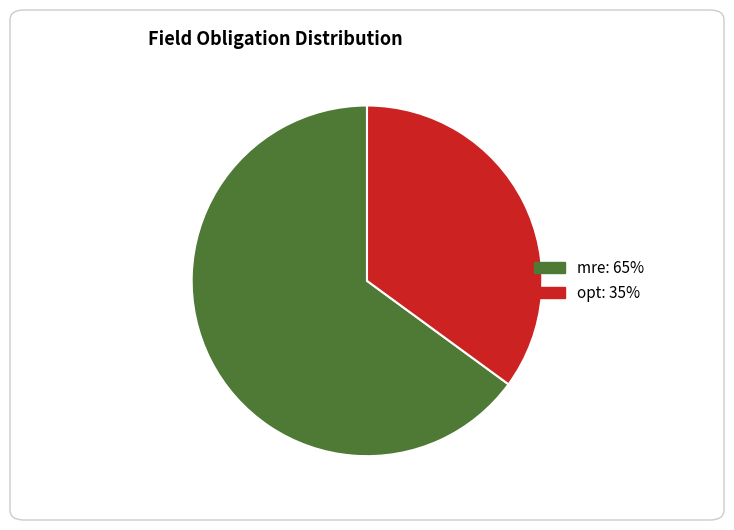

True or false: opt accounts for 48% of the total.

False